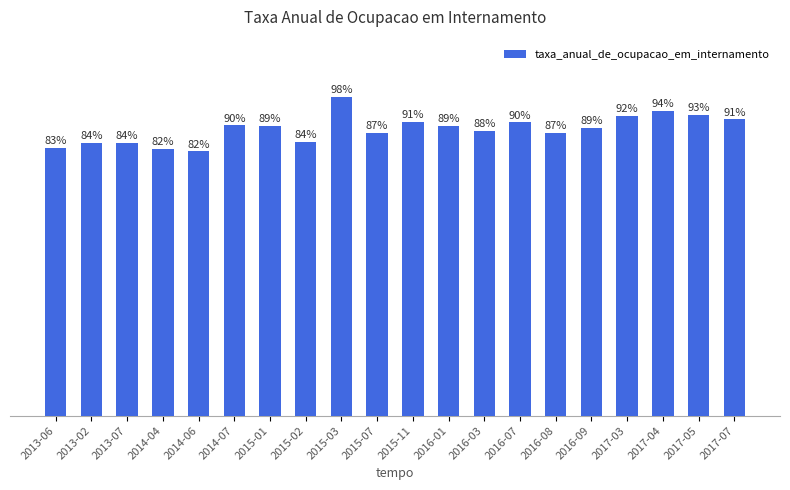

What is the label of the 10th bar from the left?

2015-07